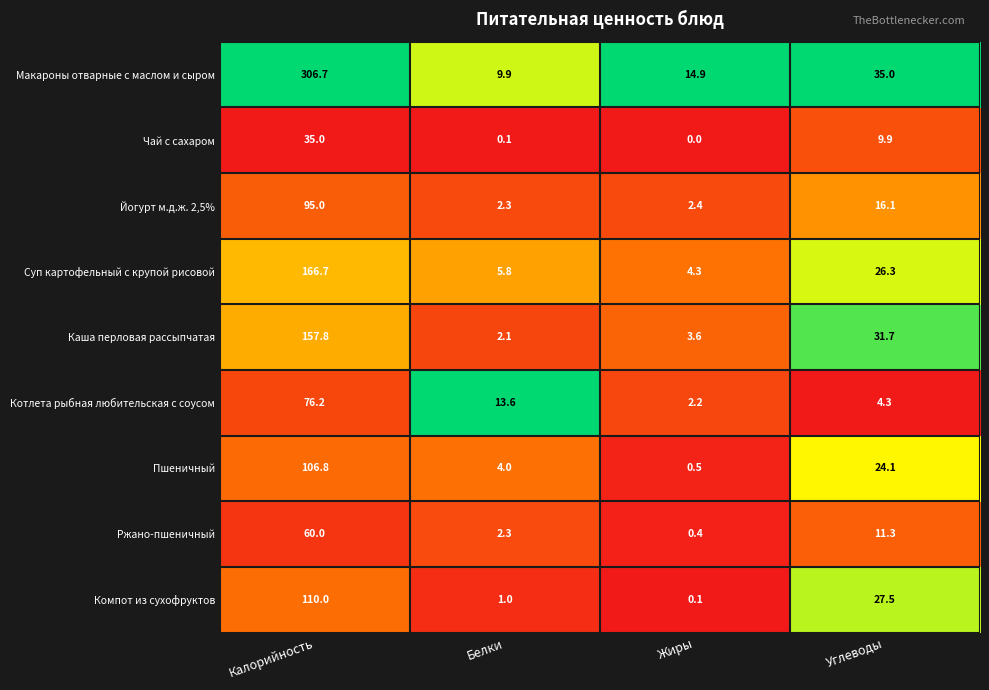

What is the spread (max minus min) of values at Белки?

13.5